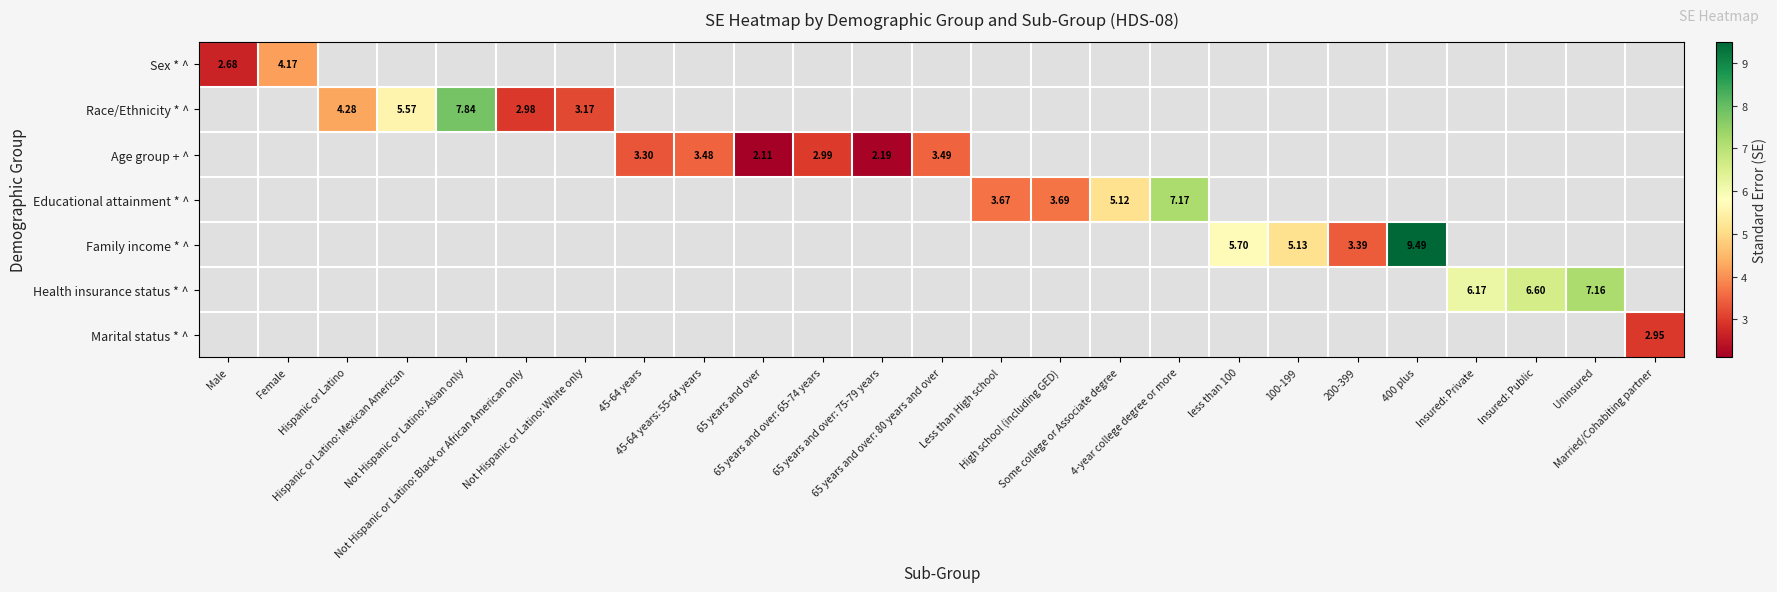

Which label corresponds to the smallest value in the chart?

65 years and over